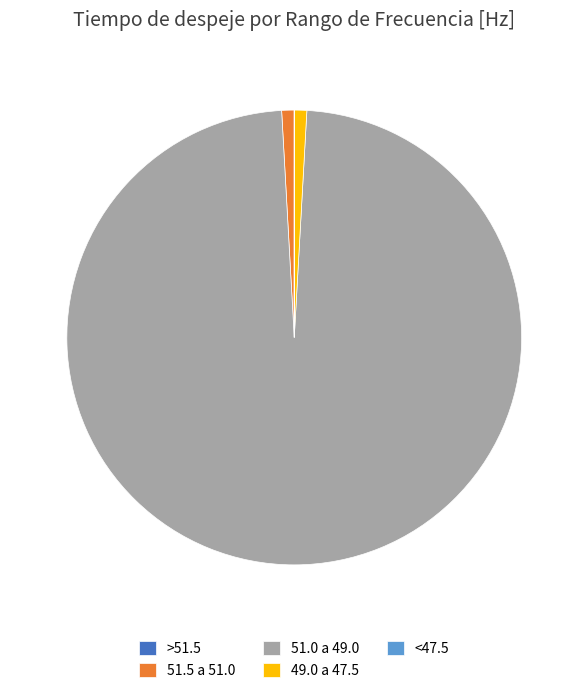

What is the ratio of the value at 51.5 a 51.0 to the value at 49.0 a 47.5?

1.0